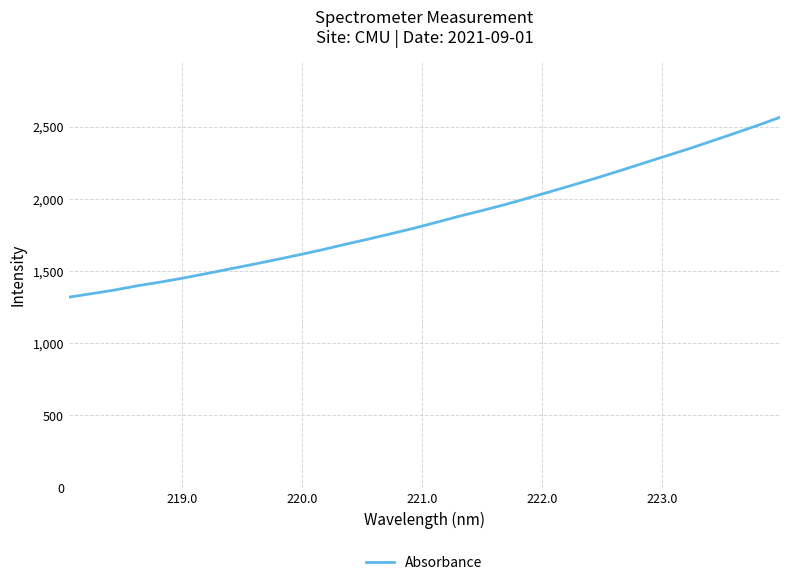

What is the greatest value displayed?

2565.8